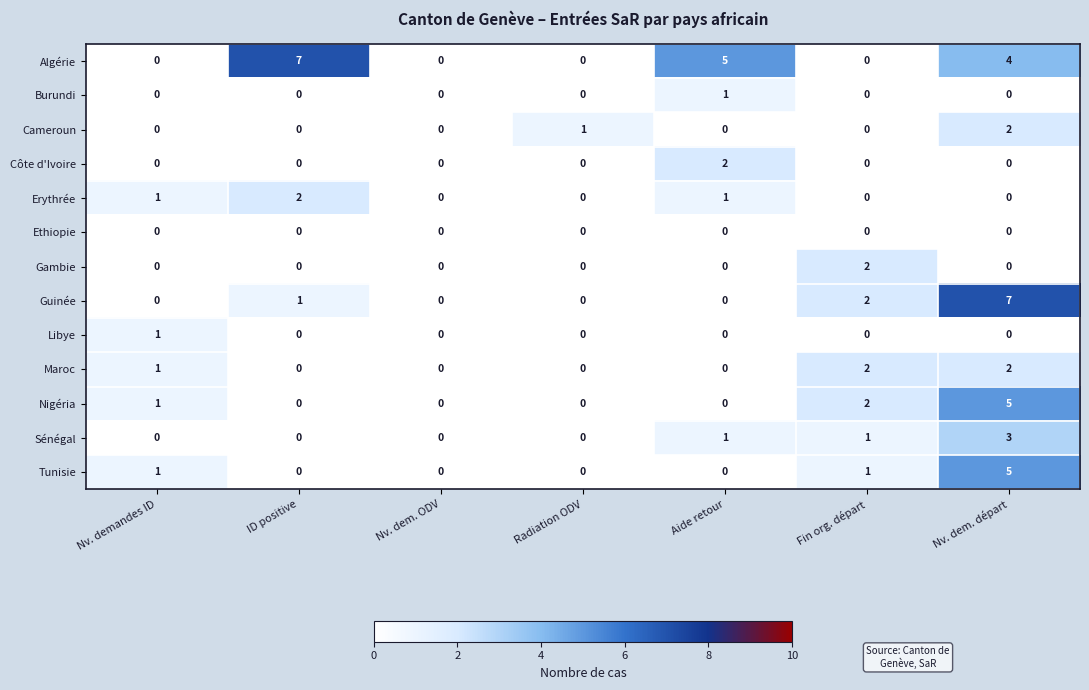

Is it true that Côte d'Ivoire equals -1 at Fin org. départ?

False